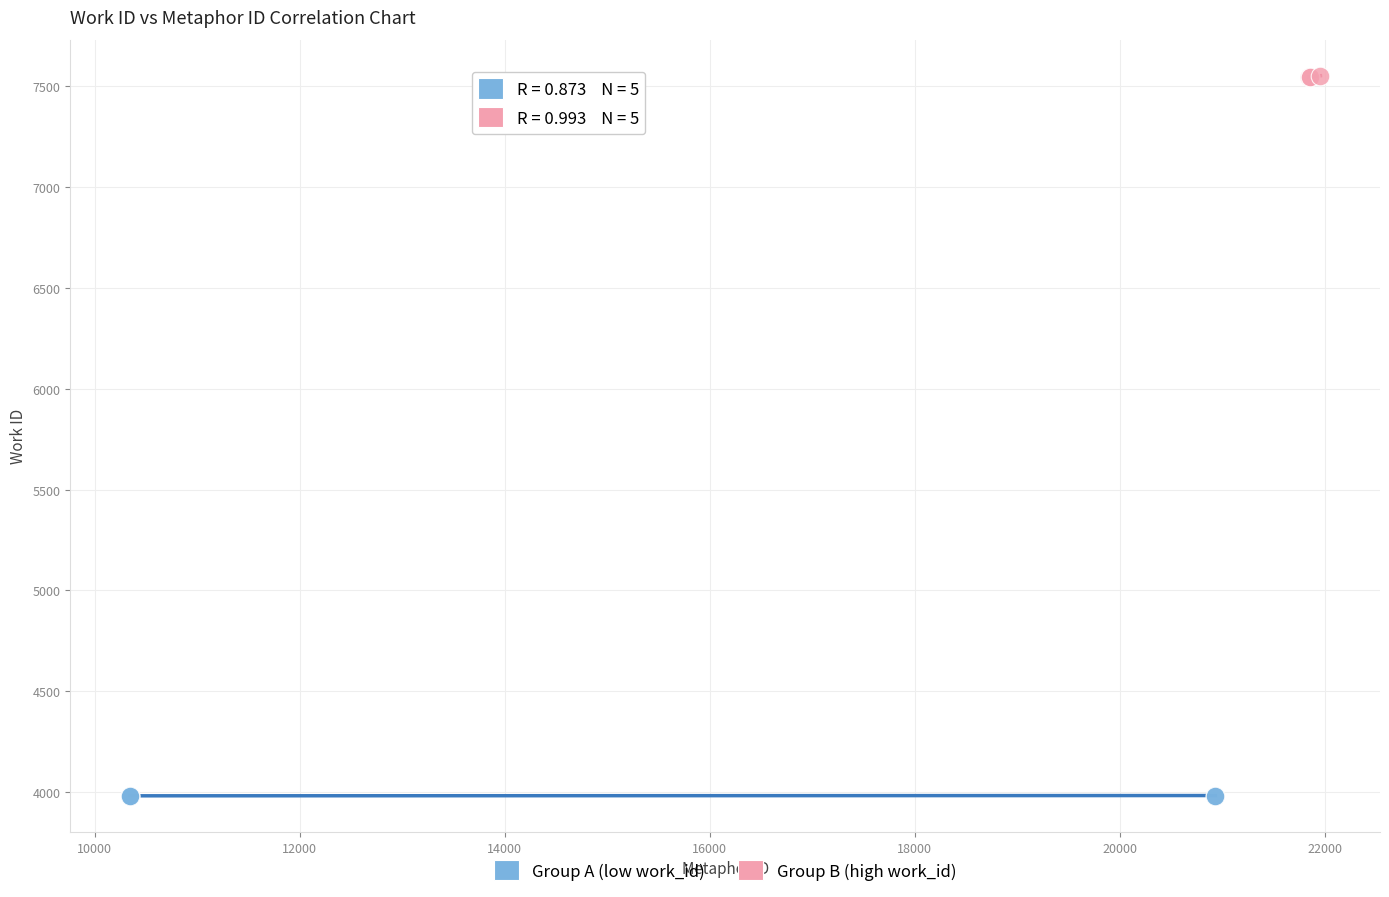

Which series contains the highest Y value?

Group B (high work_id)